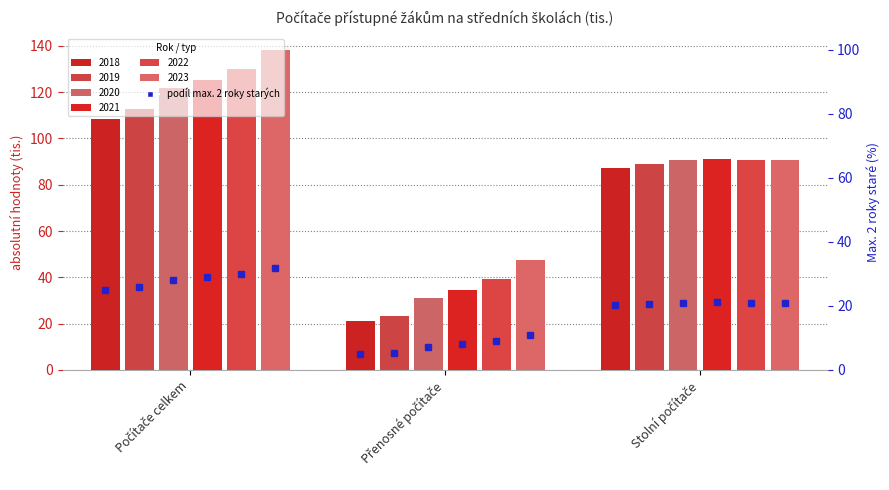

List the series in order of their peak value, highest first.

2023, 2022, 2021, 2020, 2019, 2018